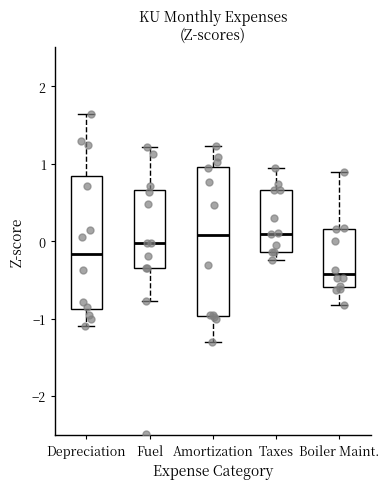

Where is the lower edge of the box for Boiler Maint. on the y-axis? The values are not printed on the chart, so give them approximately, as read against the axis.

-0.6